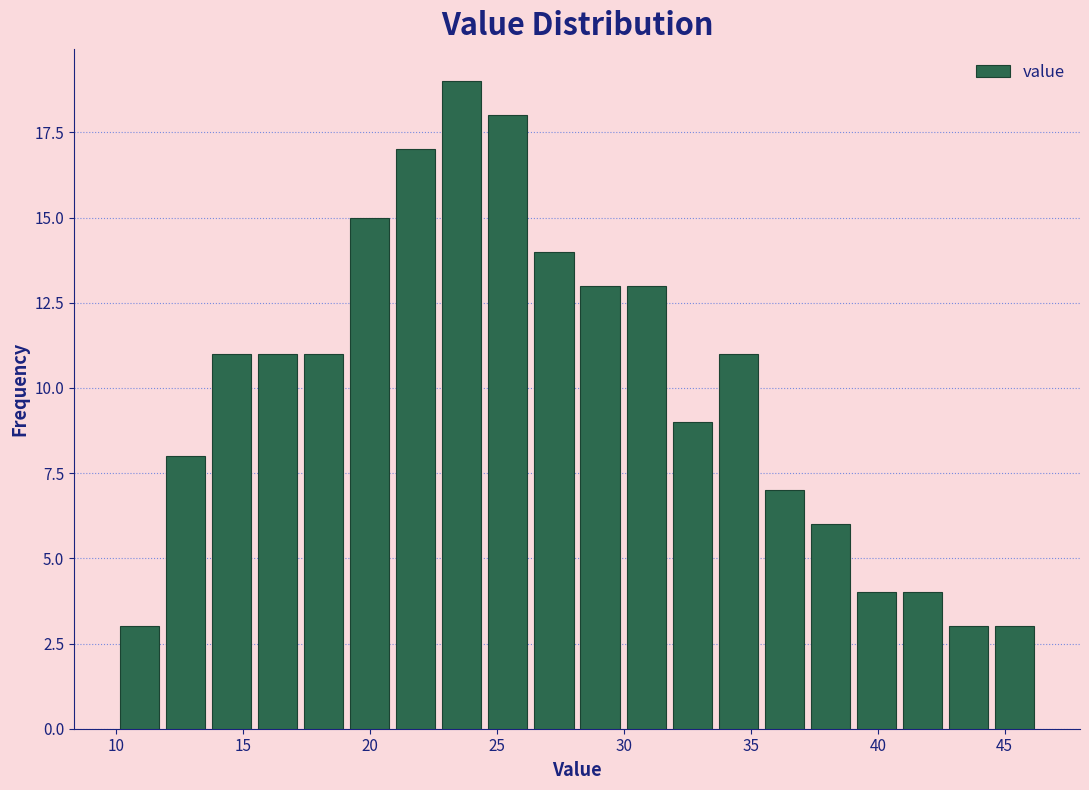

Around what value on the x-axis is the tallest bar? Give the approximate position of its centre, as read against the axis.

23.5